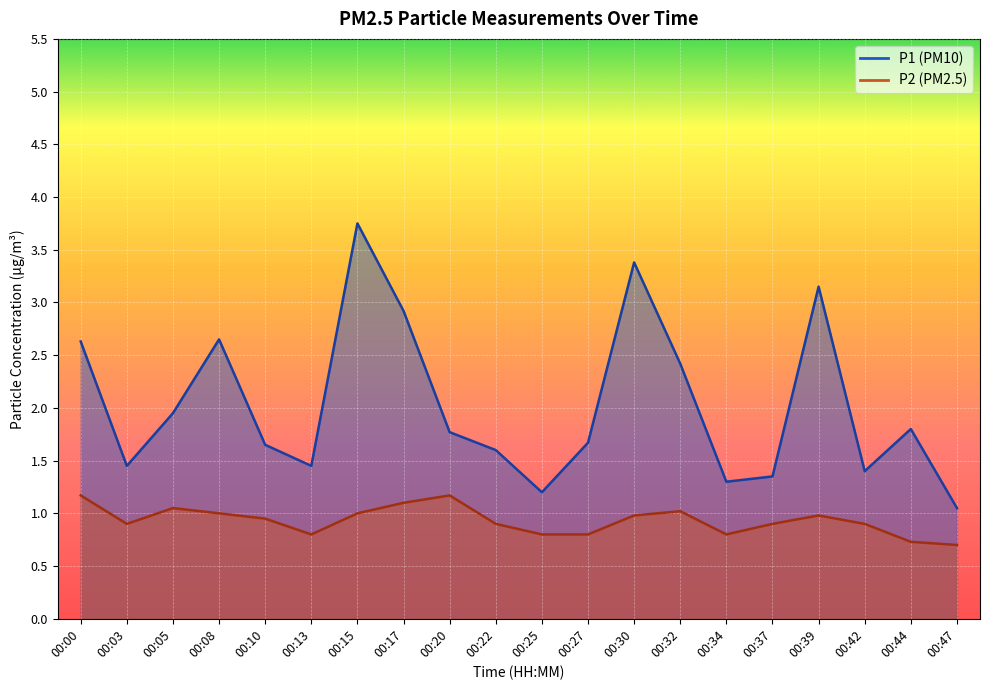

True or false: P1 and P2 intersect in this chart.

False